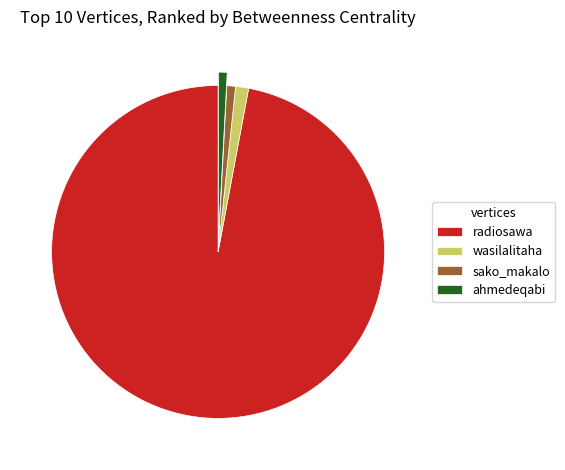

Combined, do radiosawa and ahmedeqabi account for over 50%?

Yes